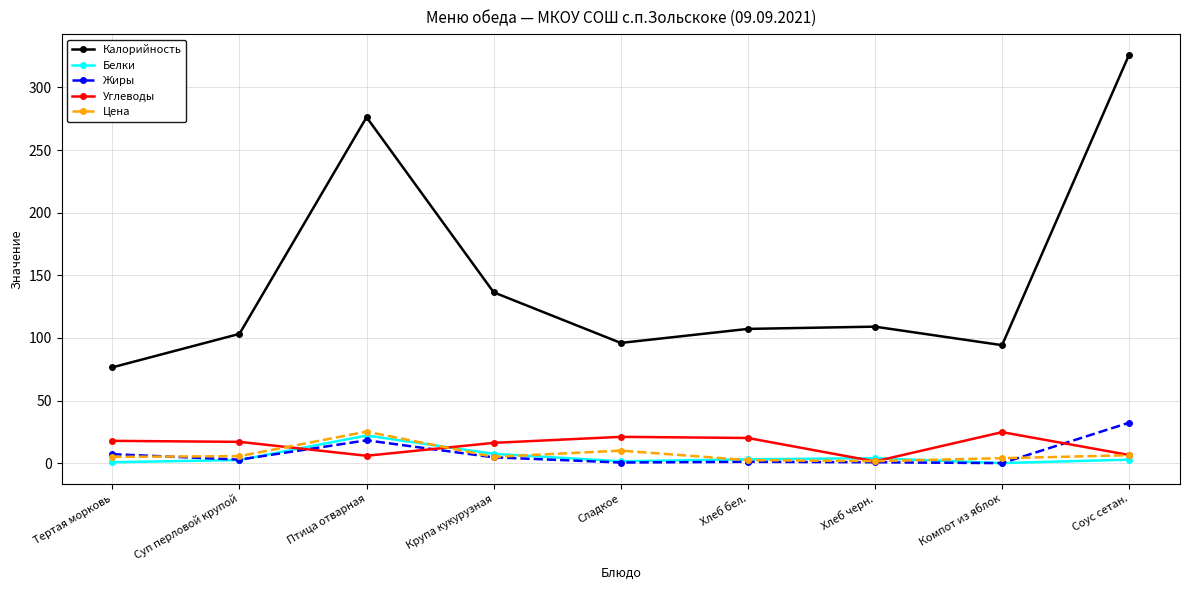

True or false: Калорийность and Белки intersect in this chart.

False